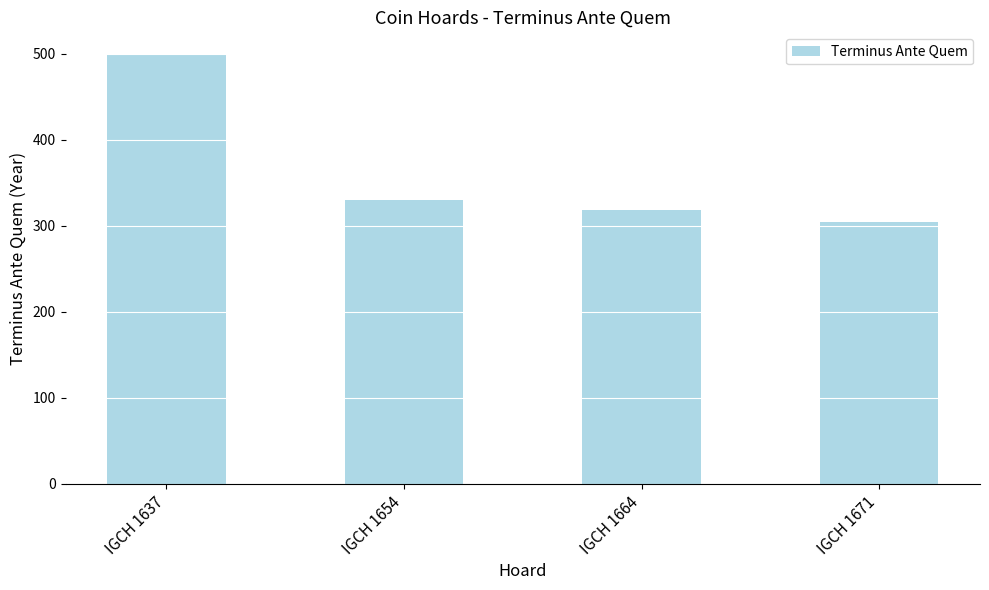

Reading left to right, list all the values displayed in this chart.

500	330	318	305